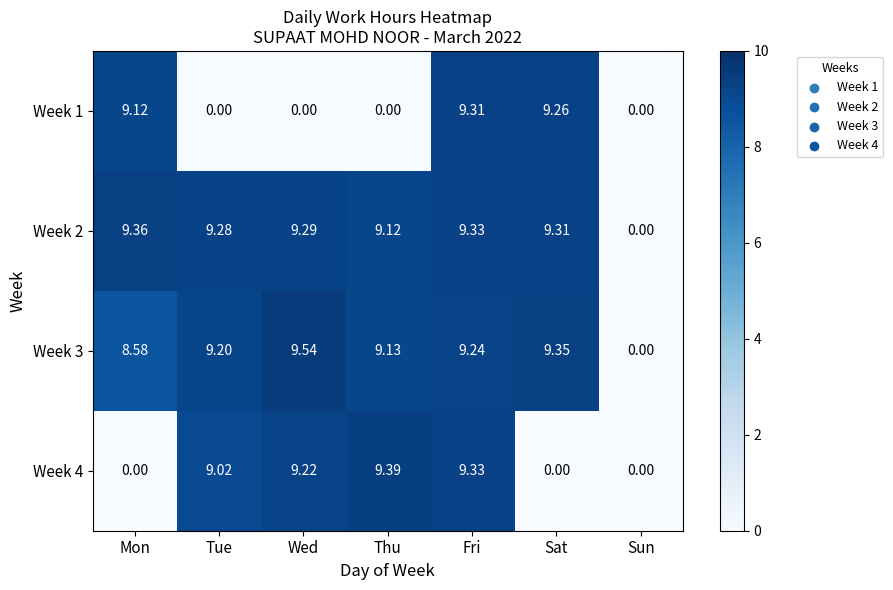

At which label does Week 2 reach its peak?

Mon